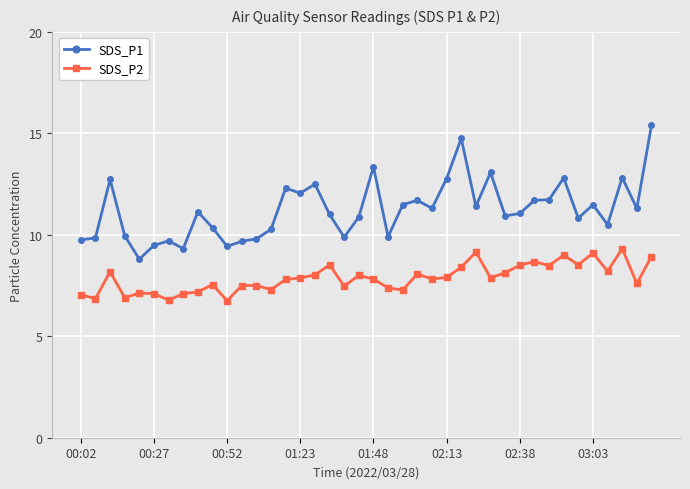

Which series has the widest spread of values?

SDS_P1